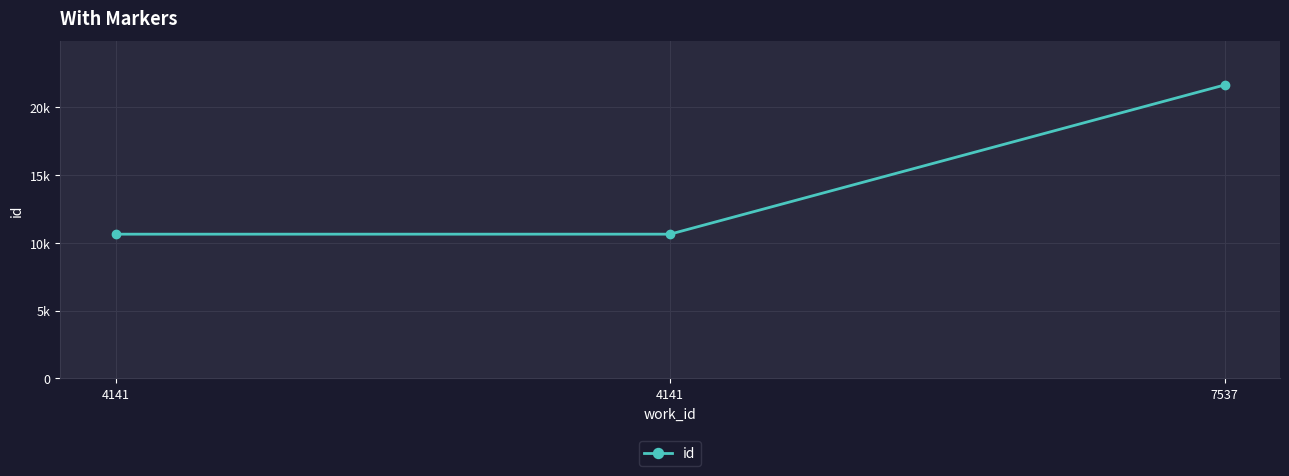

Does the chart have visible grid lines?

Yes